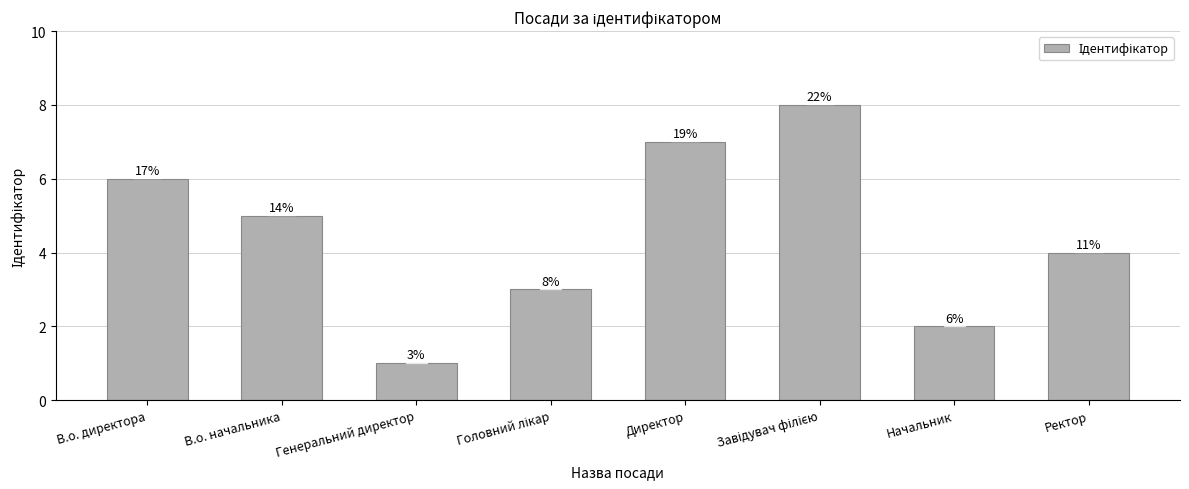

What is the change in value from Головний лікар to Ректор?

+1